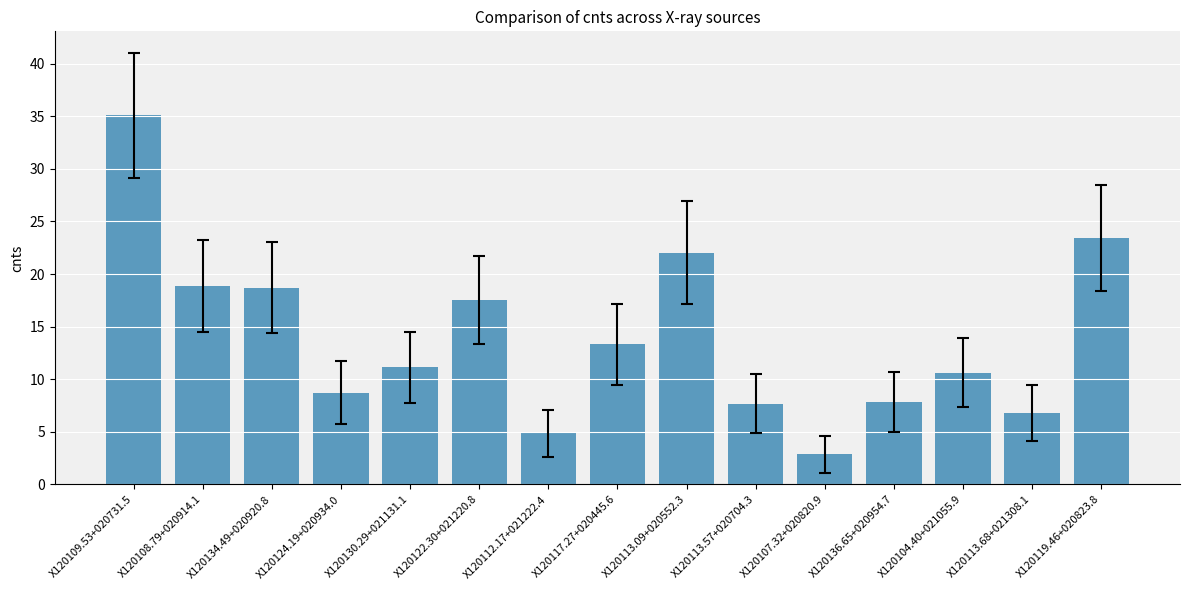

True or false: the data shows 4.8 at X120112.17+021222.4.

True